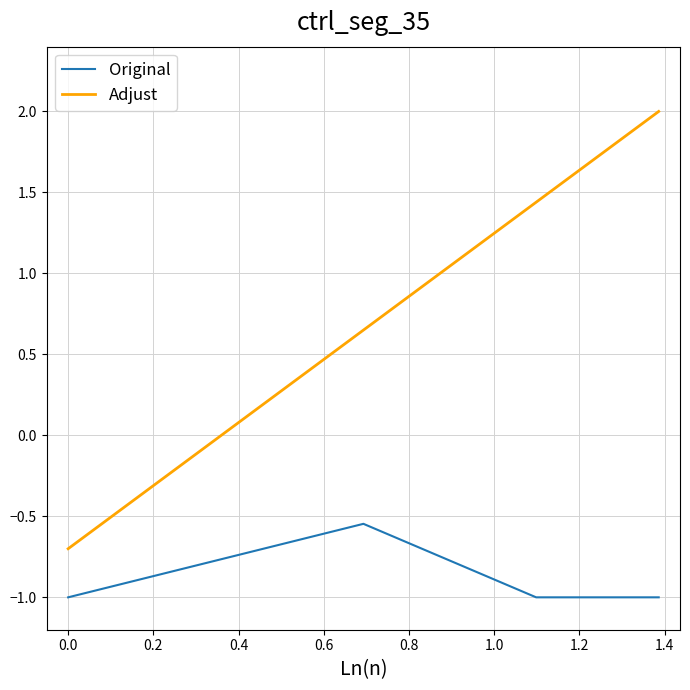

How many series are shown in this chart?

2